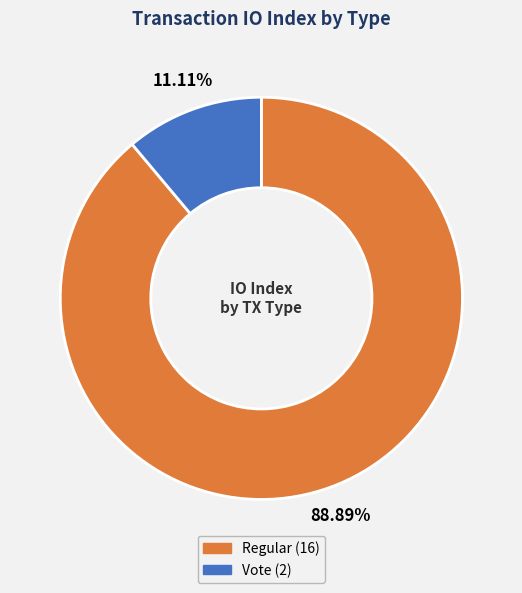

Which has a higher value, Regular or Vote?

Regular